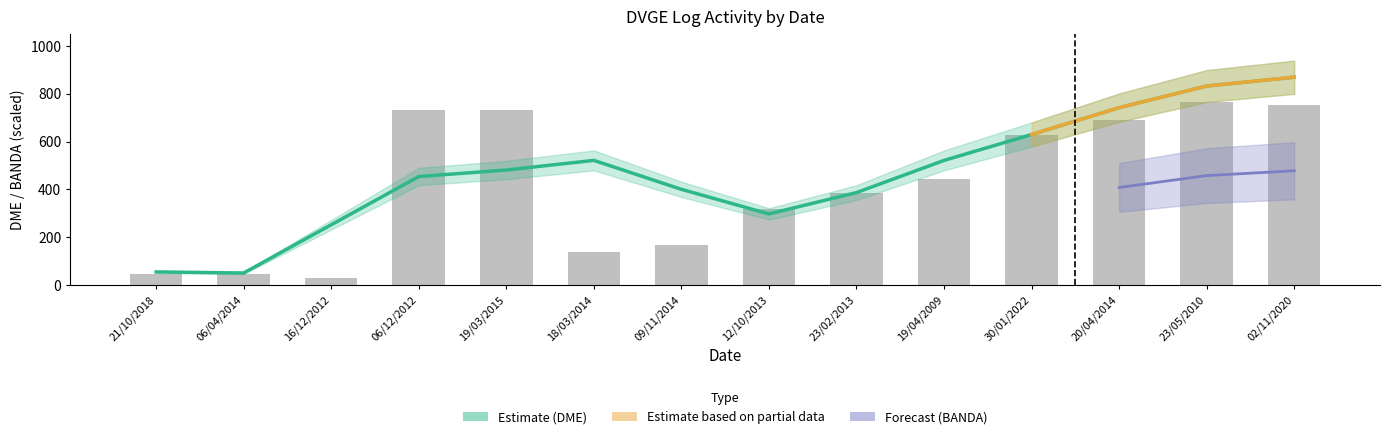

Is it true that the value at 23/05/2010 is 528.7?

False